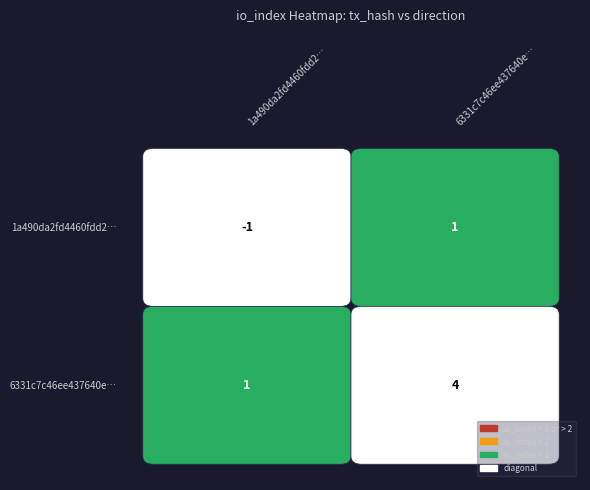

What is the difference between the 1a490da2fd4460fdd21315dd76d539a93f9c59e values at 0 and 1?

2